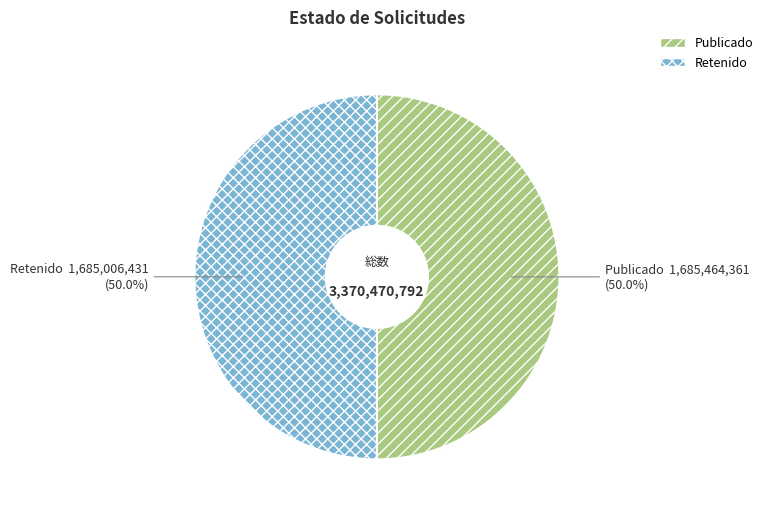

Approximately how many times larger is the value at Publicado compared to Retenido?

1.0